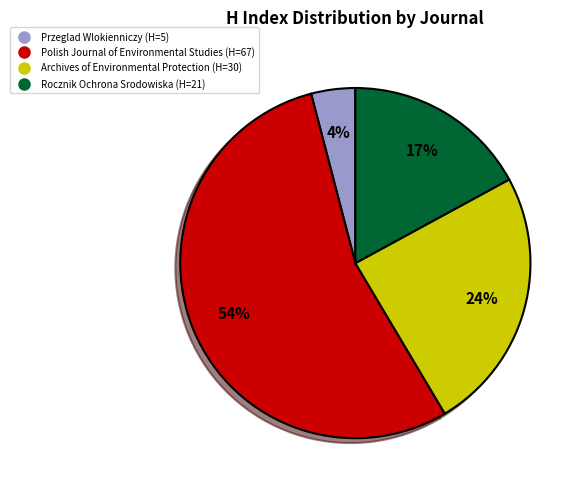

To the nearest percent, what percentage of the pie is Rocznik Ochrona Srodowiska?

17%